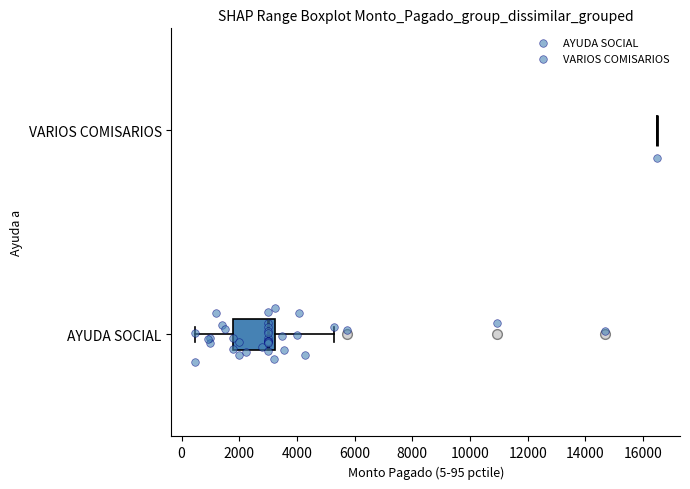

Where does the left whisker of the box for AYUDA SOCIAL end on the x-axis? The values are not printed on the chart, so give them approximately, as read against the axis.

400